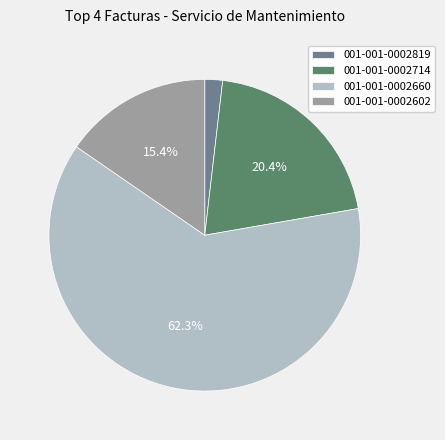

Which category has the smallest portion of the pie?

001-001-0002819